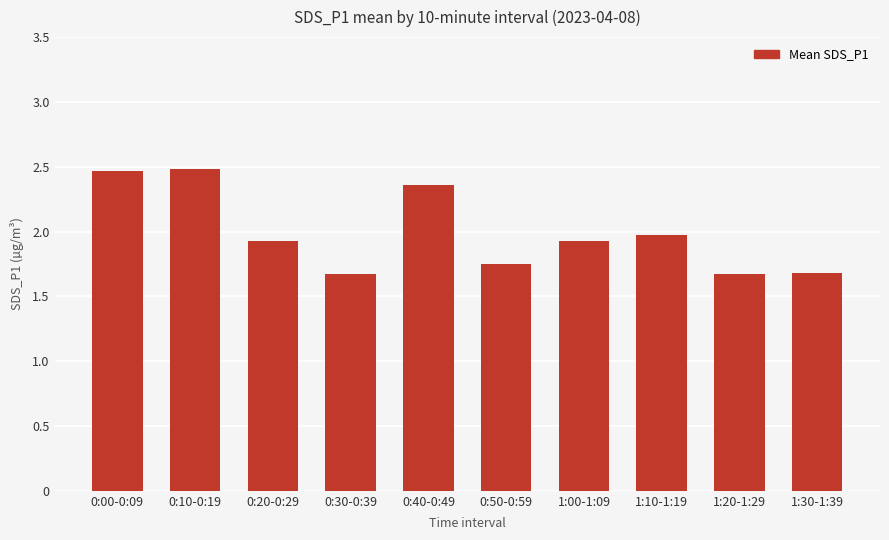

What is the value of the 3rd bar from the left?

1.9